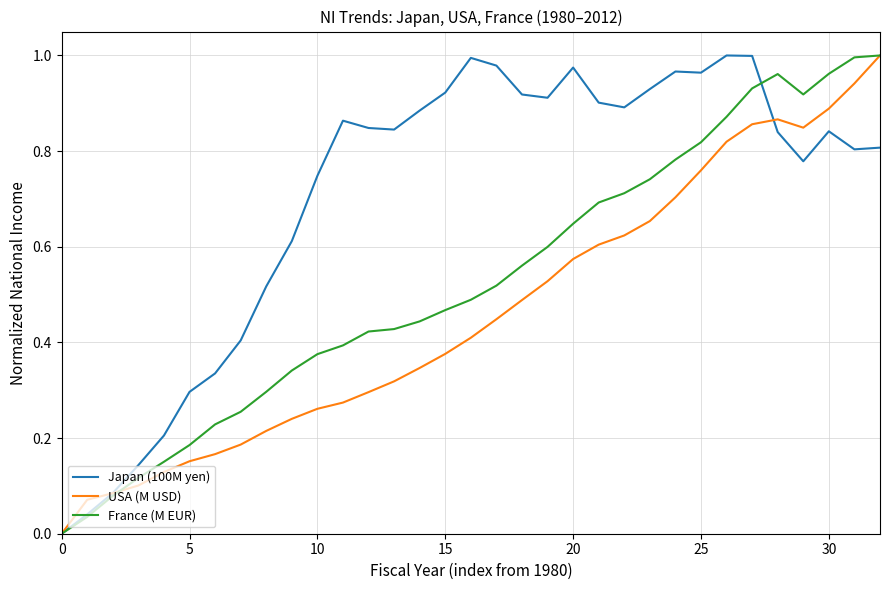

Which series has the largest total across all categories?

Japan (100M yen)